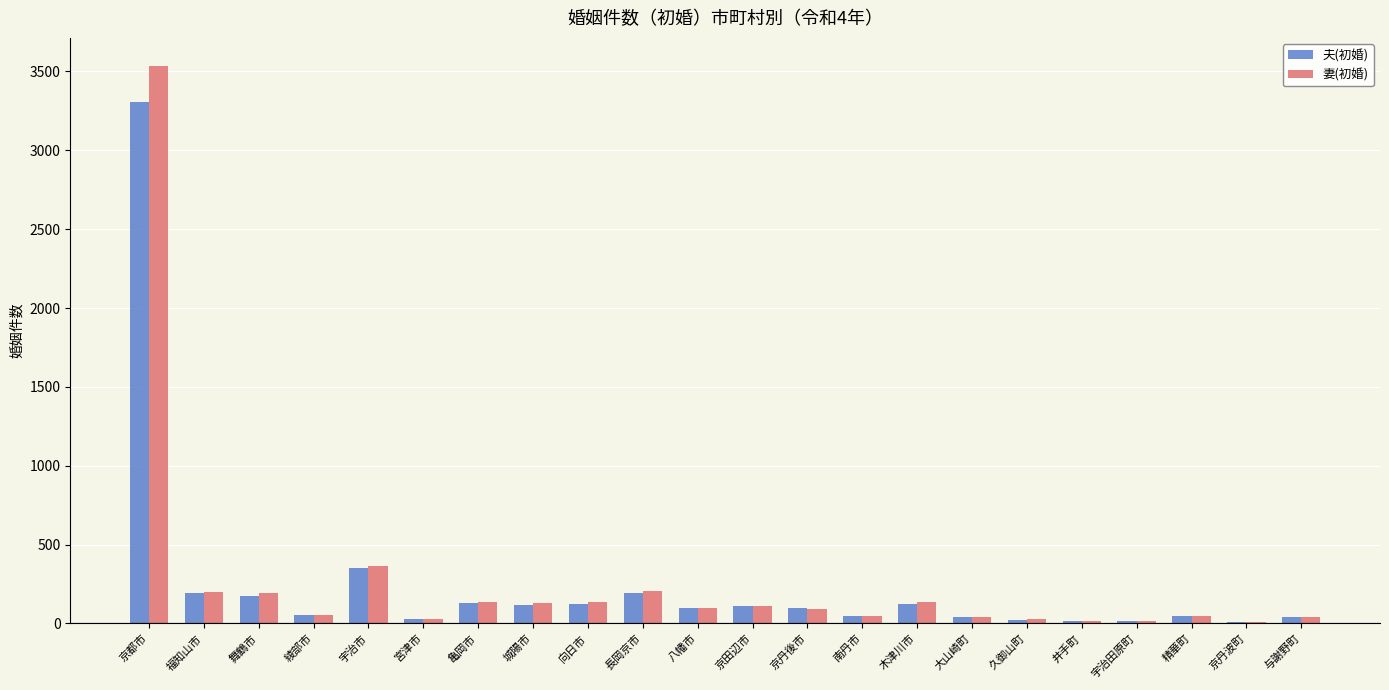

How many groups of bars are there?

22